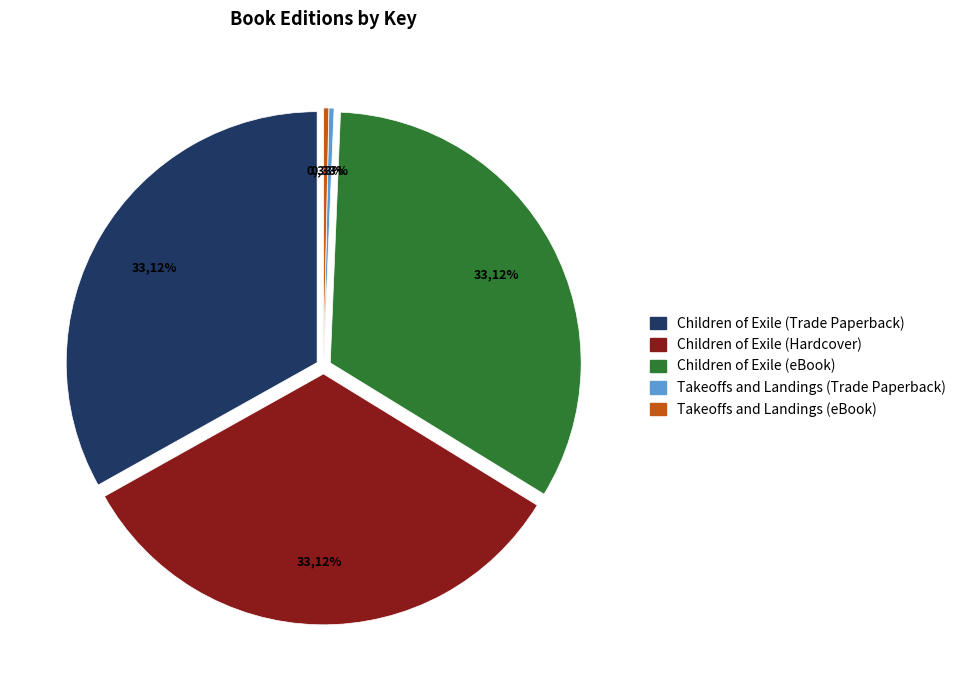

The Takeoffs and Landings (eBook) slice represents 0% of the pie. True or false?

True